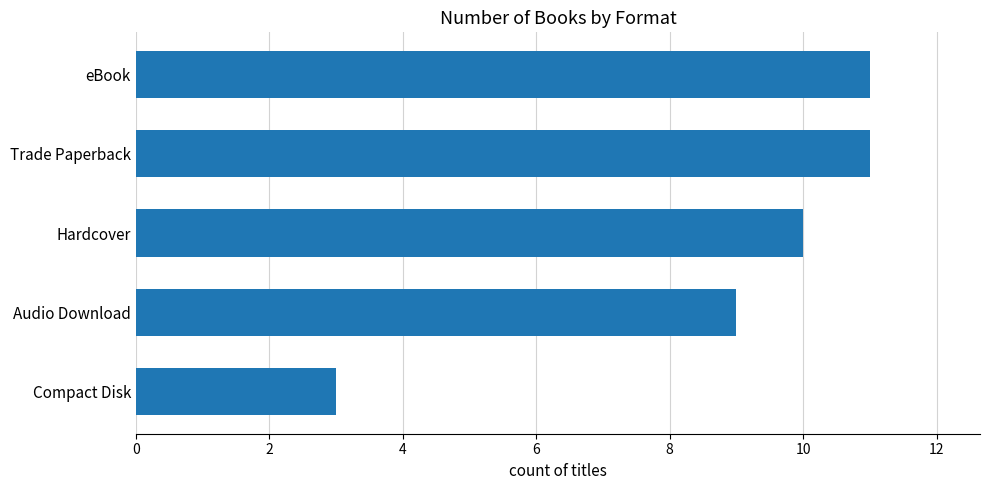

How many series are shown in this chart?

1